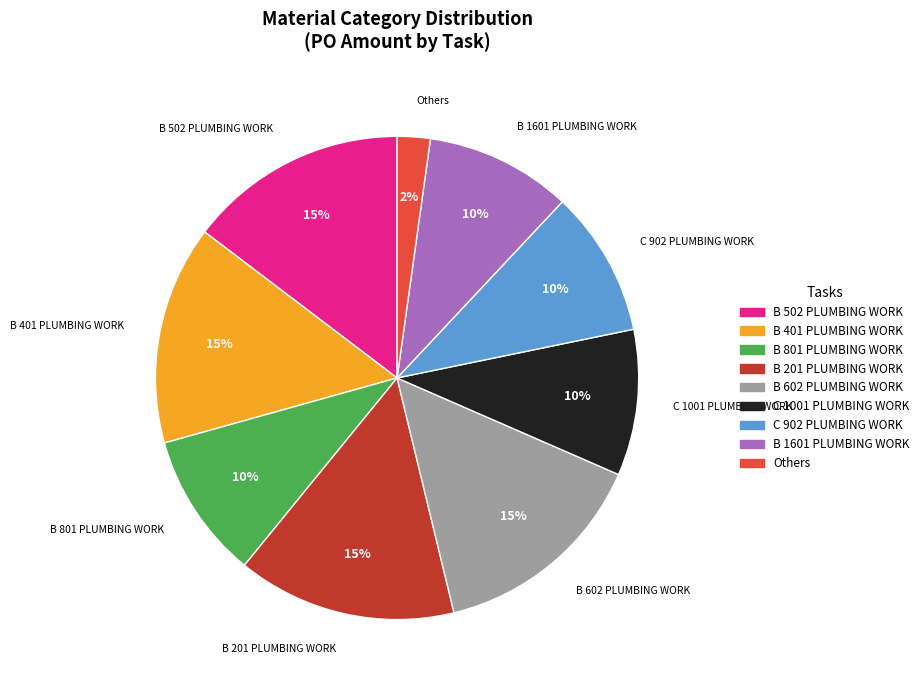

Which has a higher value, Others or C 1001 PLUMBING WORK?

C 1001 PLUMBING WORK